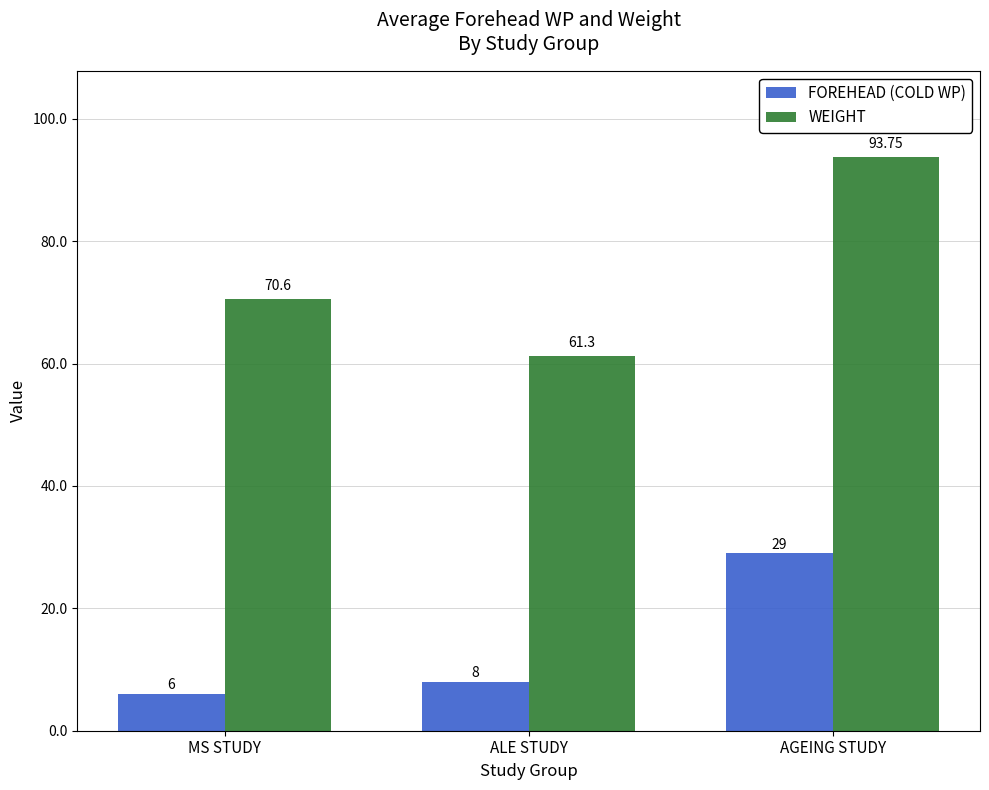

At which label does WEIGHT first exceed 70?

MS STUDY